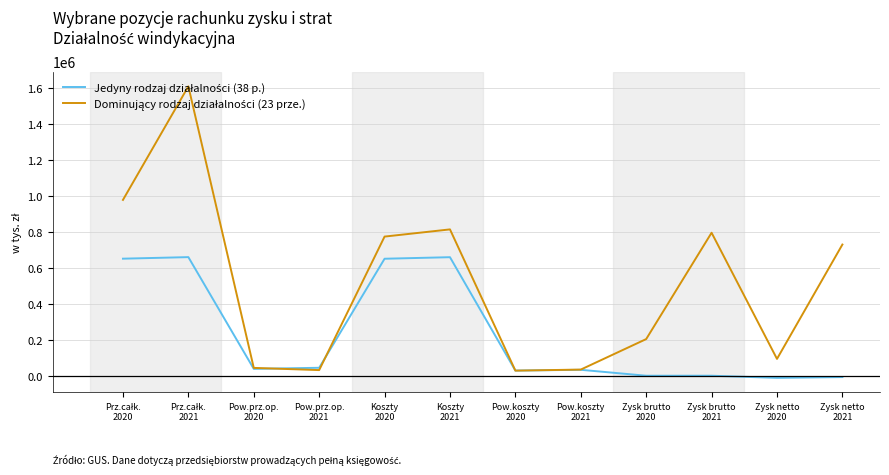

Reading left to right, transcribe all the data shown in this chart.

Jedyny rodzaj działalności (38 p.): 652177	660820	38555	44599	651826	660430	29039	33347	349	388	-11589	-7133
Dominujący rodzaj działalności (23 prze.): 979505	1611878	44005	31720	775190	815254	28737	34582	204420	796623	94053	730868